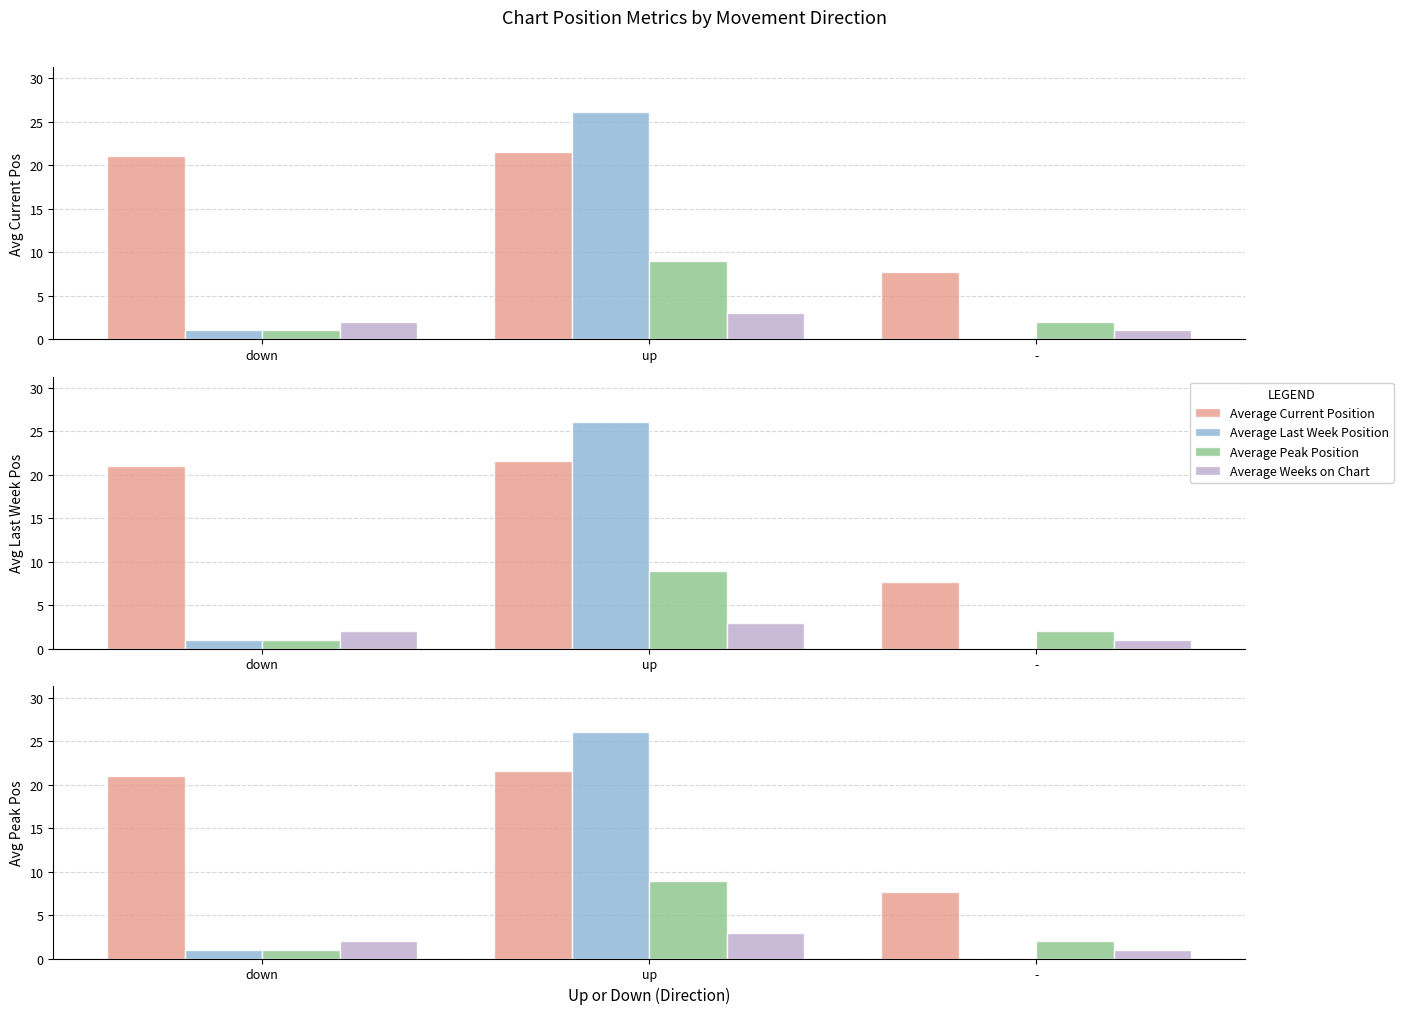

Reading left to right, list all the values displayed in this chart.

Average Current Position: down=21.0	up=21.6	-=7.7
Average Last Week Position: down=1.0	up=26.1	-=0.0
Average Peak Position: down=1.0	up=8.9	-=2.0
Average Weeks on Chart: down=2.0	up=2.9	-=1.0